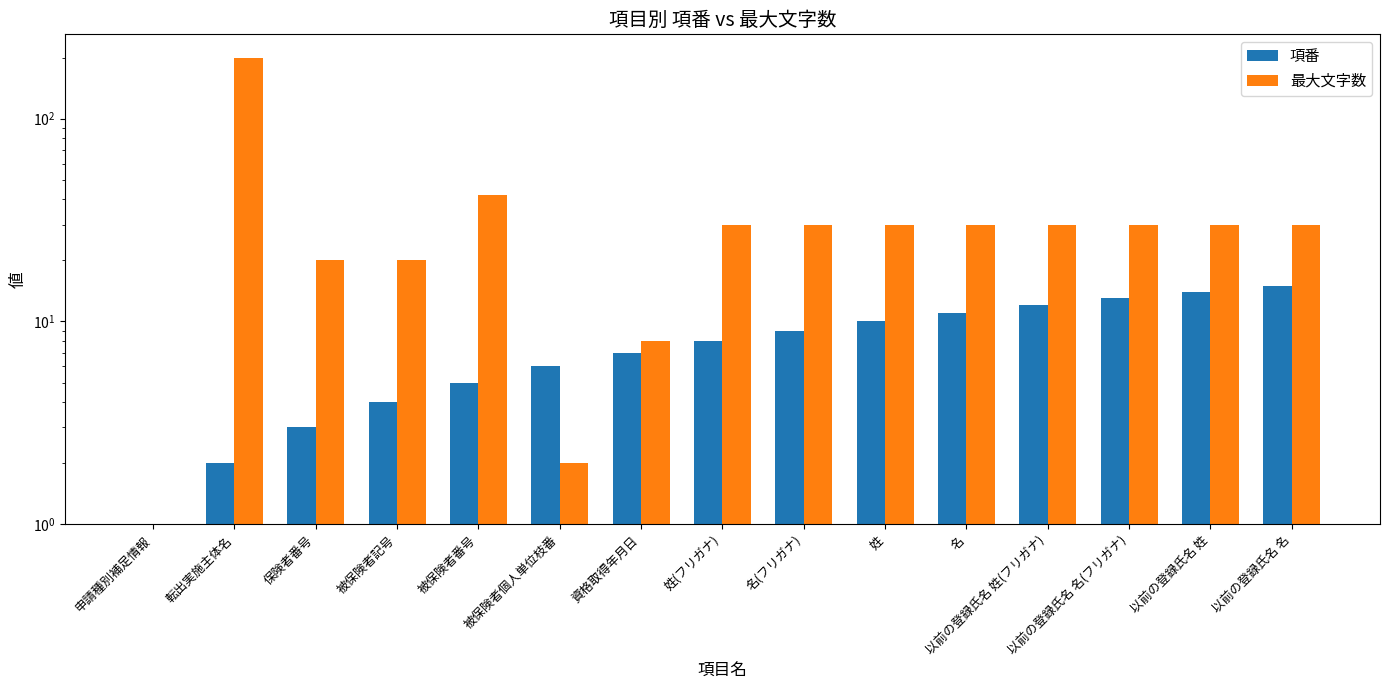

What is the spread (max minus min) of values at 資格取得年月日?

1